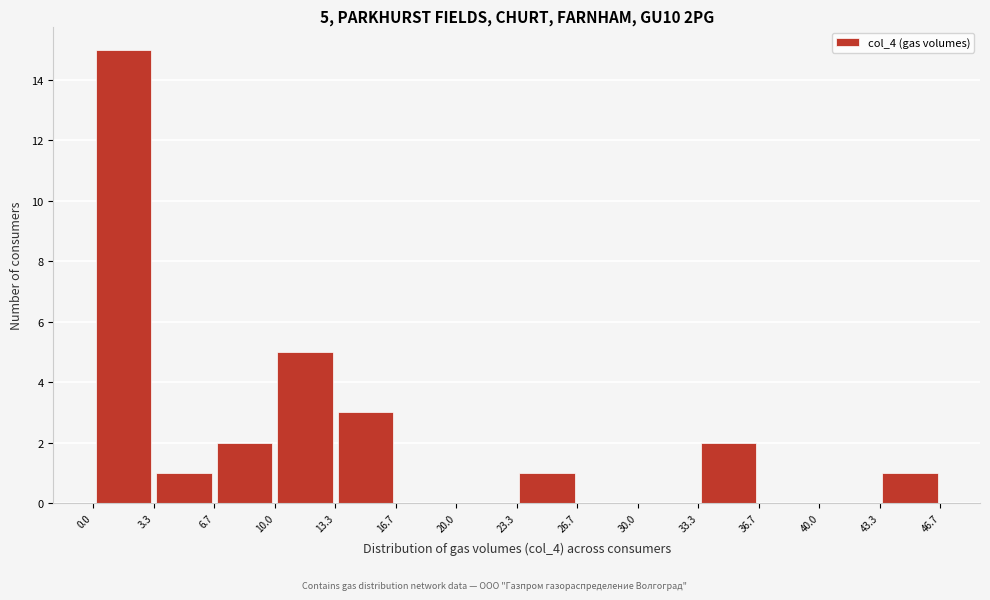

Which range on the x-axis has the tallest bar?

0.0 to 3.3